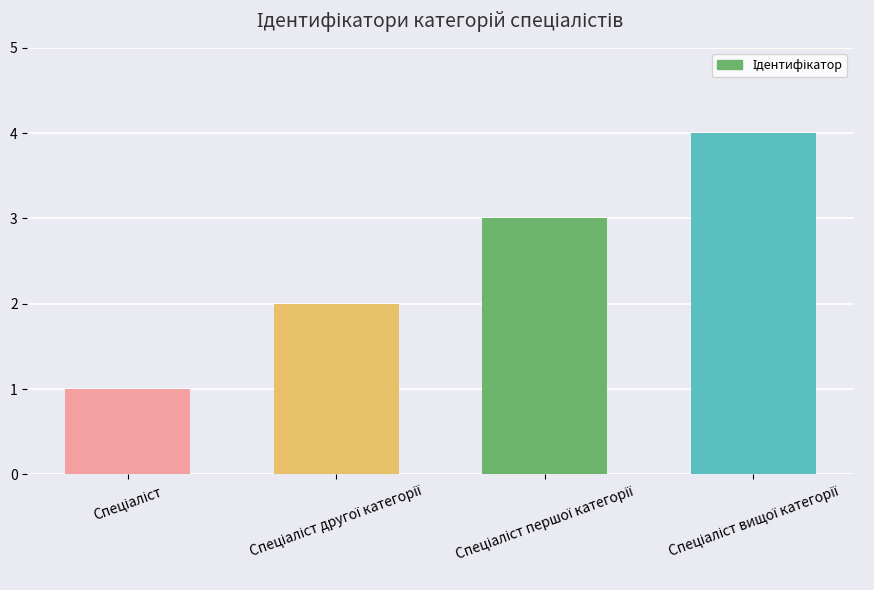

What is the greatest value displayed?

4